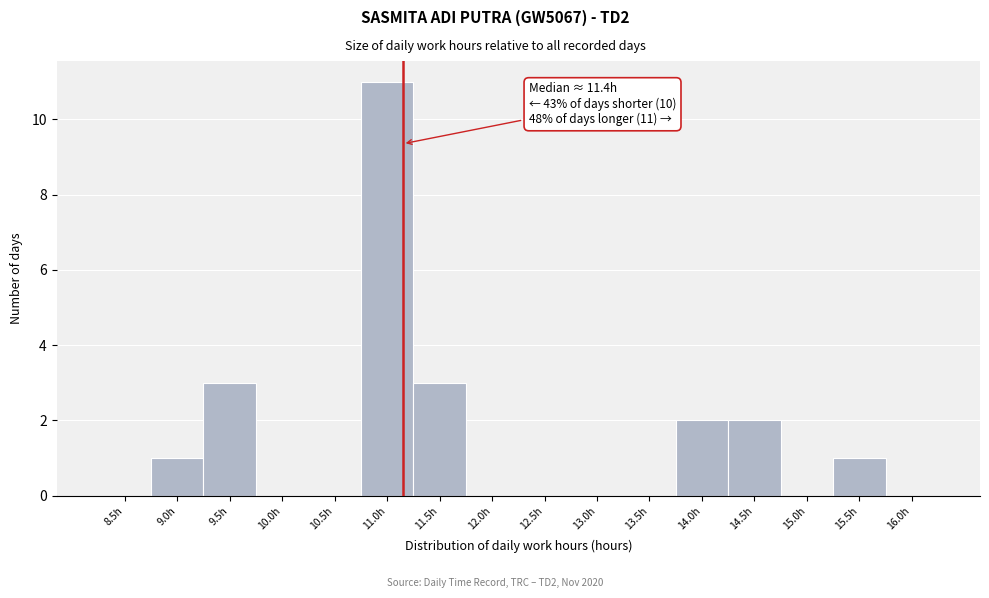

Reading left to right, what are all the values shown in this chart?

8.5h=0	9.0h=1	9.5h=3	10.0h=0	10.5h=0	11.0h=11	11.5h=3	12.0h=0	12.5h=0	13.0h=0	13.5h=0	14.0h=2	14.5h=2	15.0h=0	15.5h=1	16.0h=0